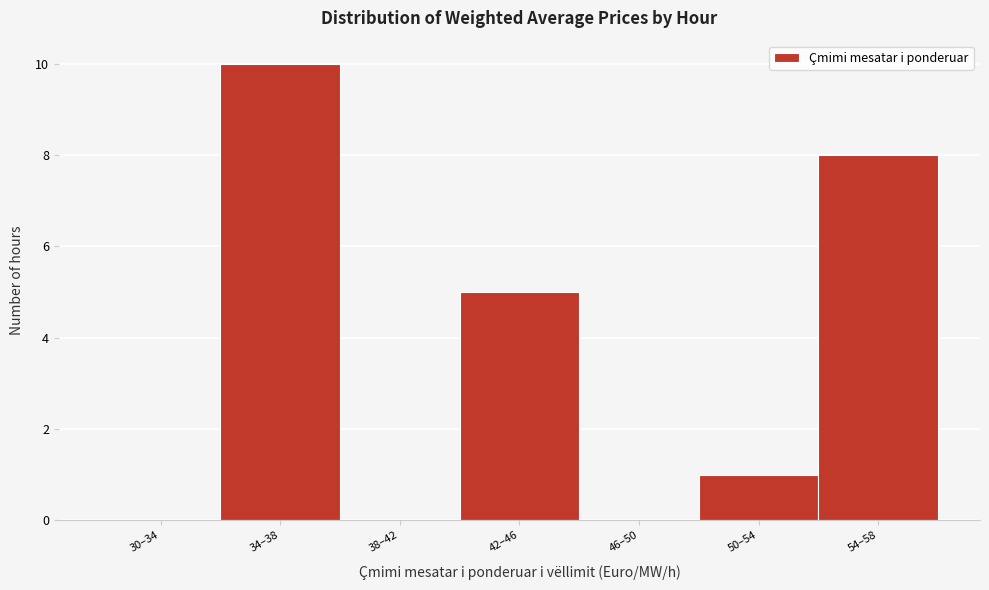

Reading right to left, what are all the values shown in this chart?

54–58=8	50–54=1	46–50=0	42–46=5	38–42=0	34–38=10	30–34=0